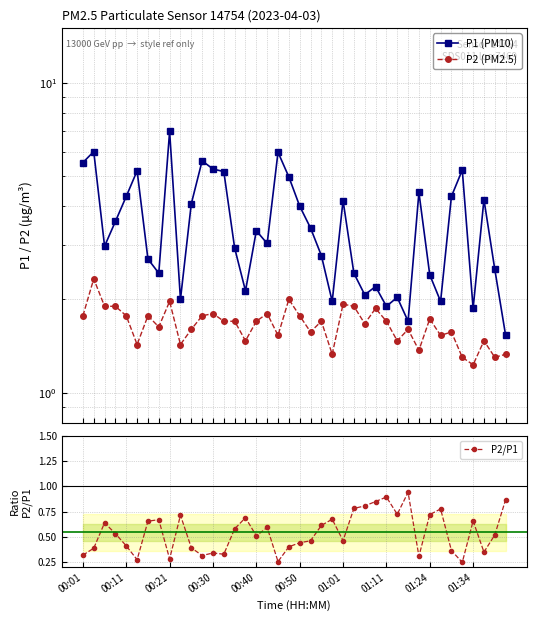

What is the sum of all P2/P1 values?

21.8